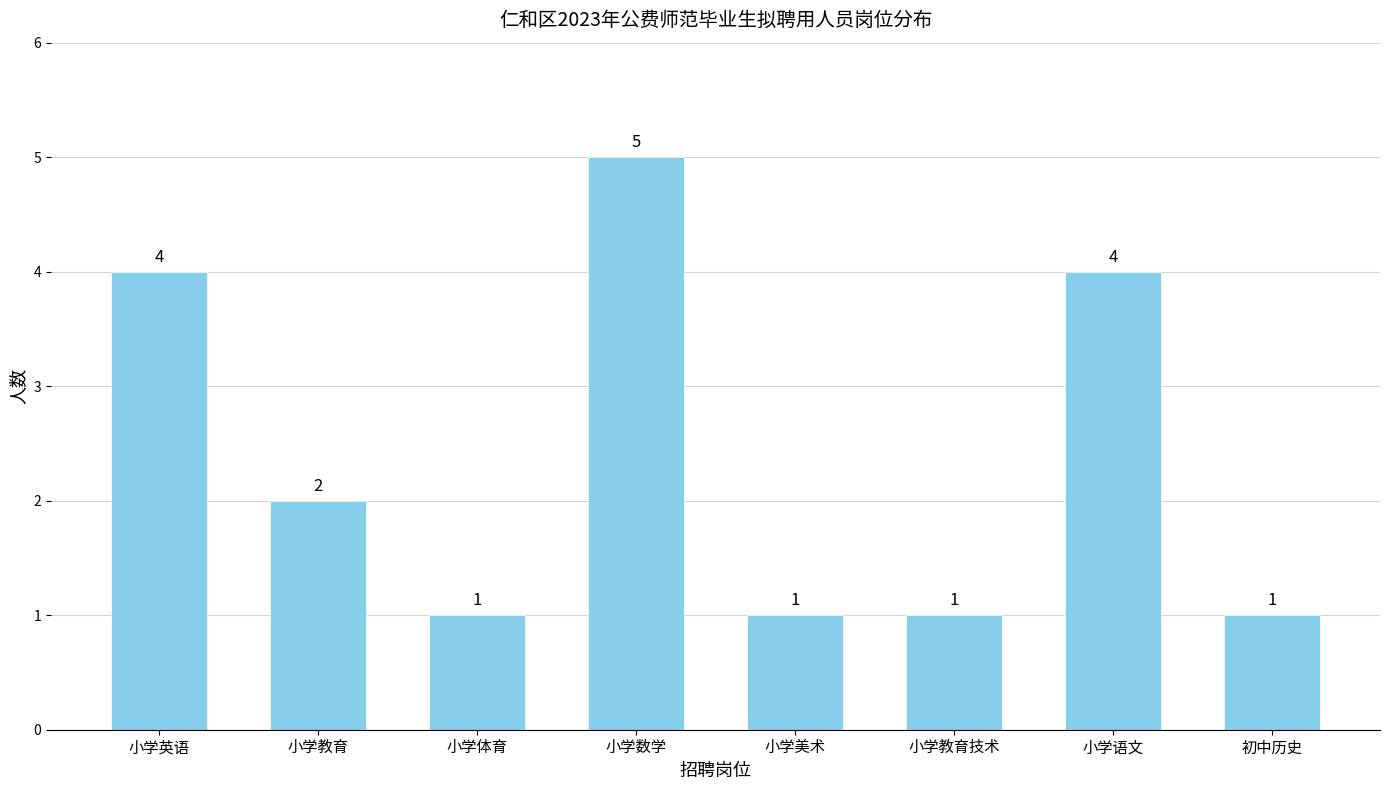

What value does the data have at 小学体育?

1